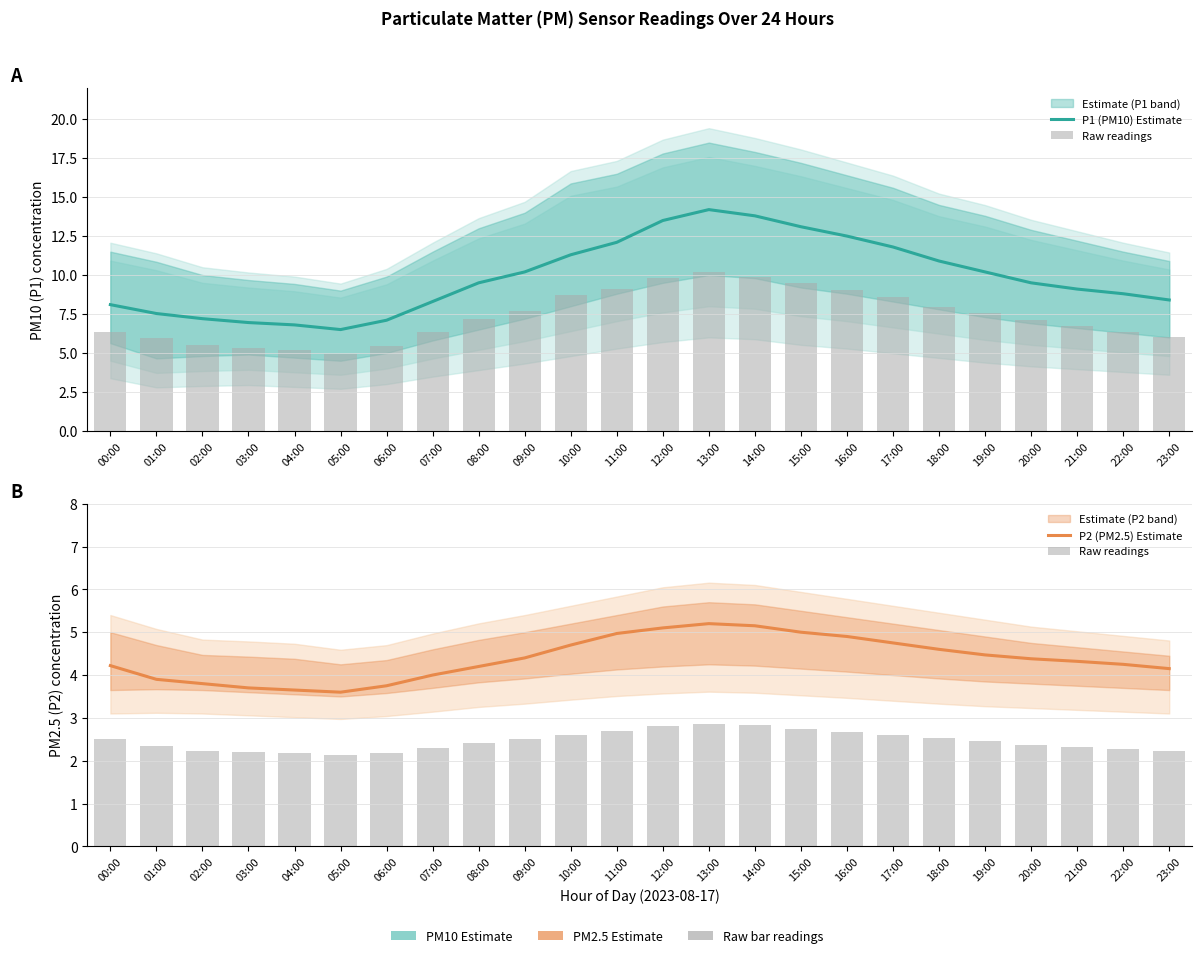

The P1 (PM10) Estimate series shows 18.6 at 15:00. True or false?

False